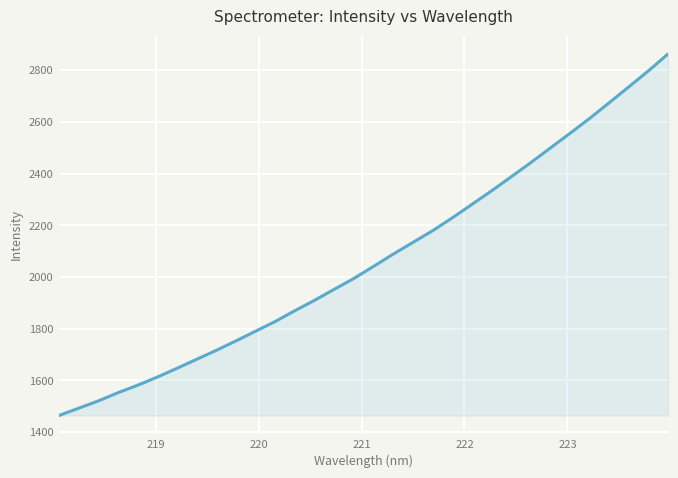

What is the difference between the maximum and minimum values?

1399.9